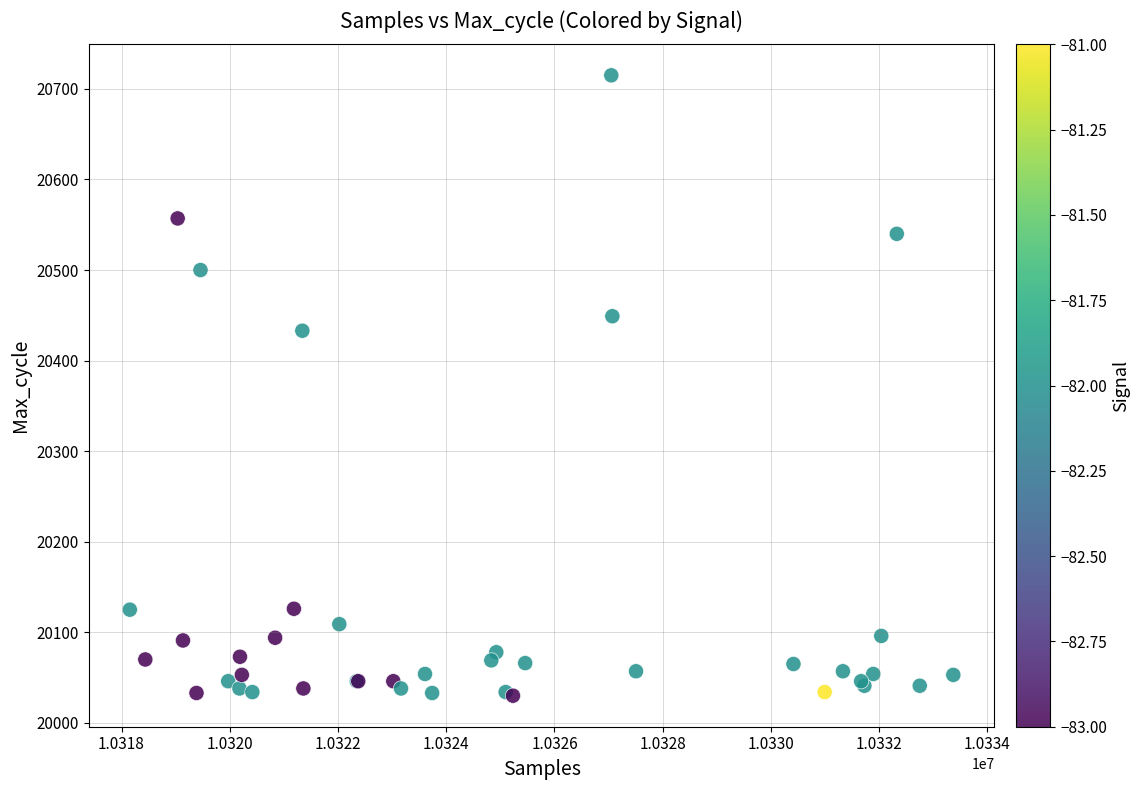

What Y value in the scatter plot is closest to 20372?

20433